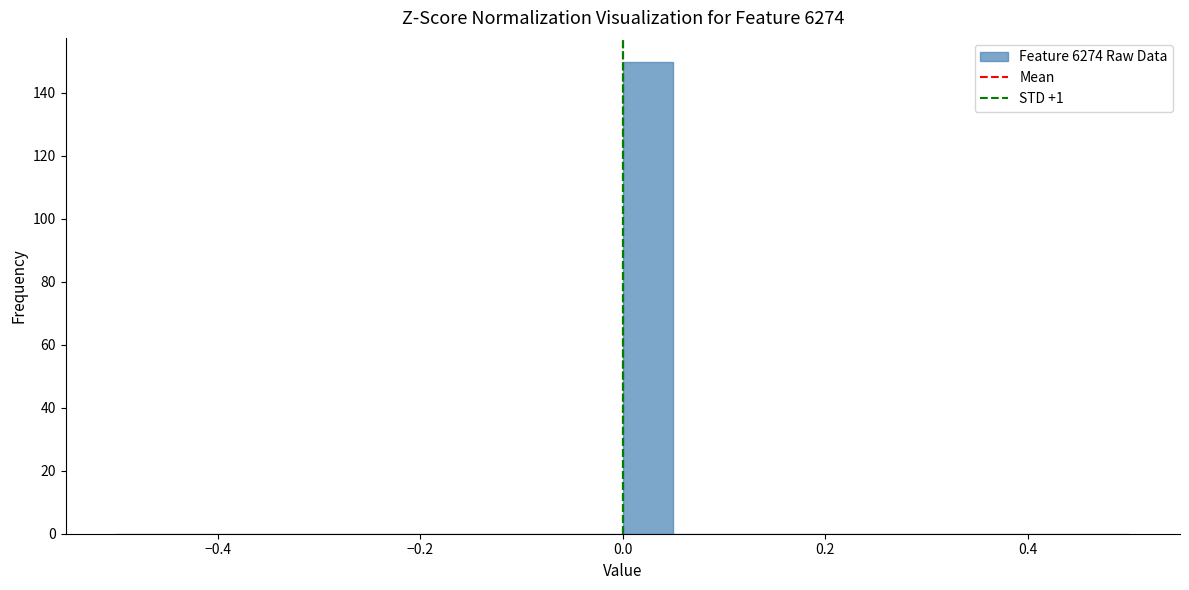

Around what value on the x-axis is the tallest bar? Give the approximate position of its centre, as read against the axis.

0.02